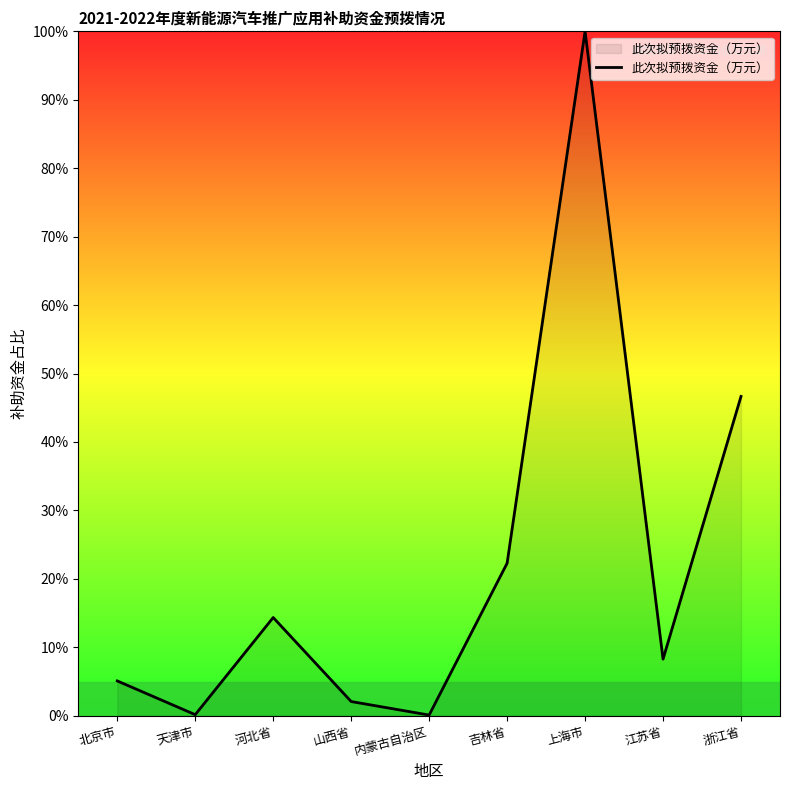

Where is the data nearest to the value 50?

浙江省